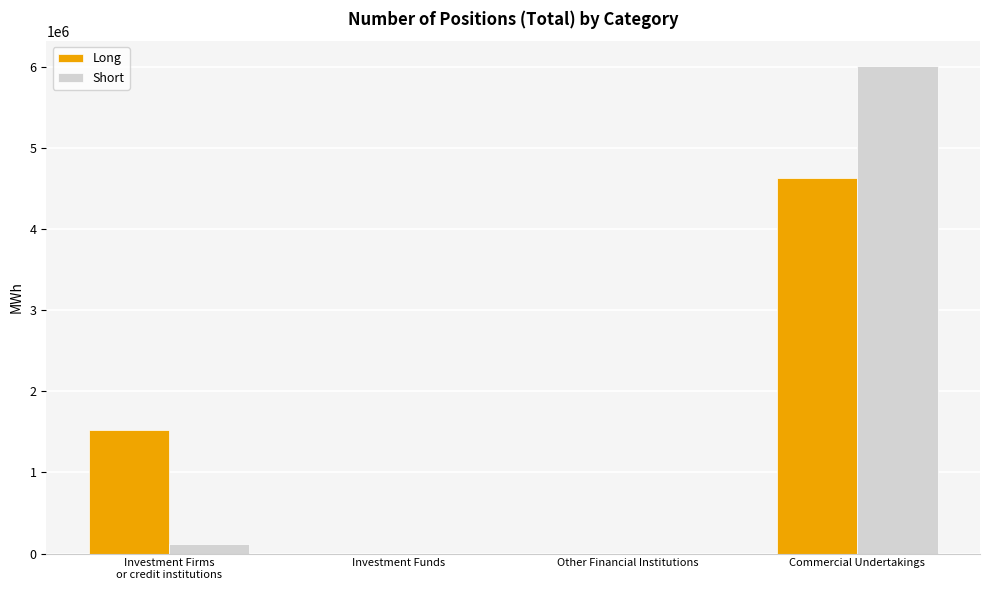

What is the total value across all series at Commercial Undertakings?

10636872